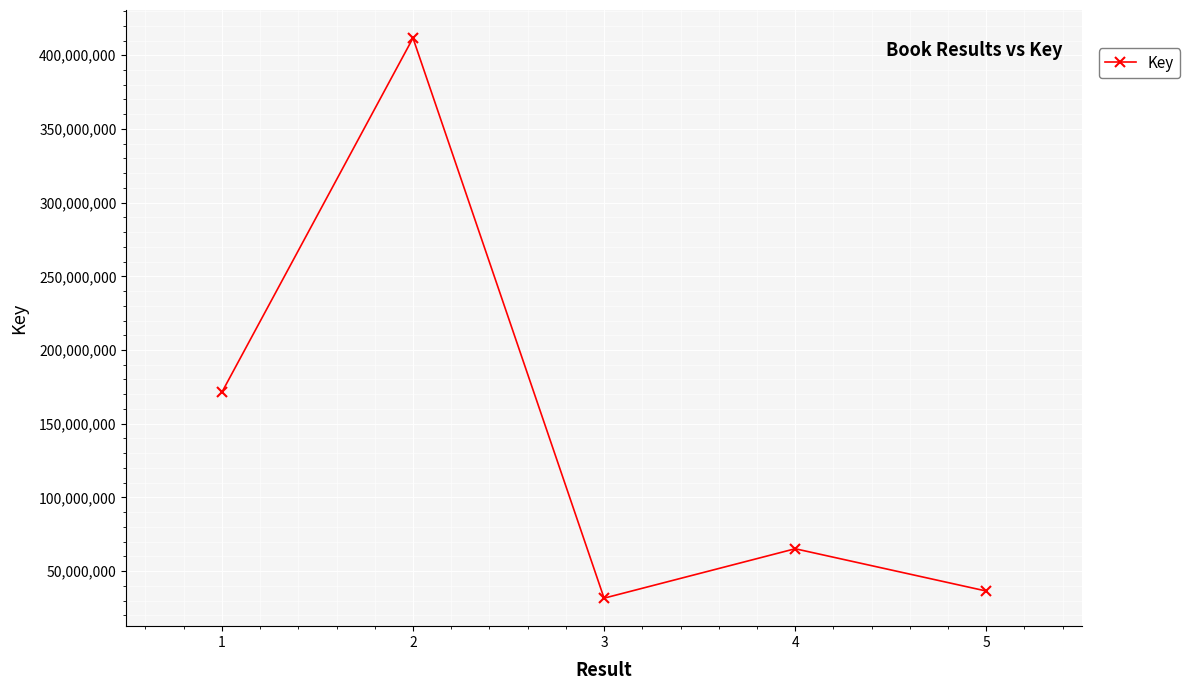

List the labels in order of value, largest first.

2, 1, 4, 5, 3